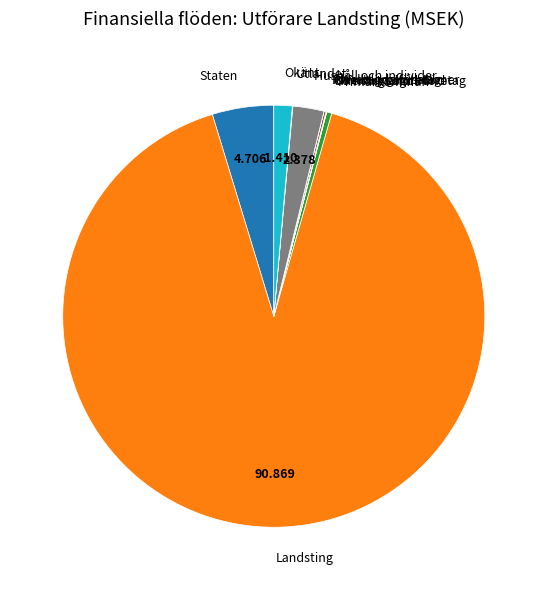

Is there a majority slice in this chart?

Yes